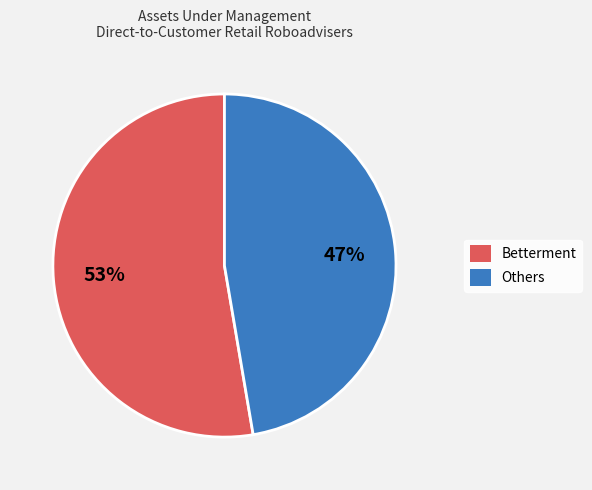

Approximately how many times larger is the value at Betterment compared to Others?

1.1